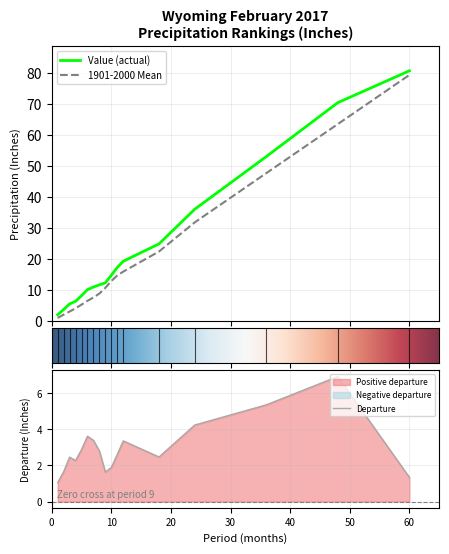

What is the highest value of the Departure series?

6.9